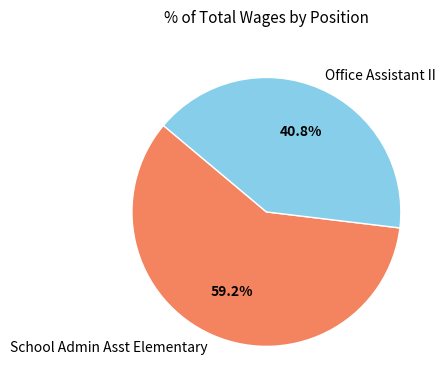

What percentage is NOT represented by School Admin Asst Elementary?

40.8%